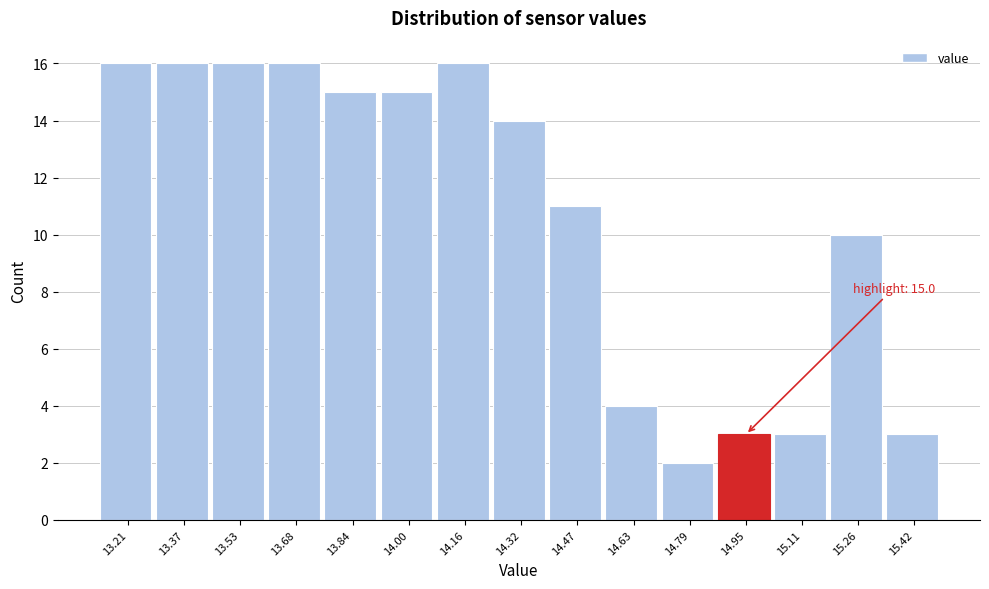

Reading left to right, transcribe all the data shown in this chart.

16	16	16	16	15	15	16	14	11	4	2	3	3	10	3